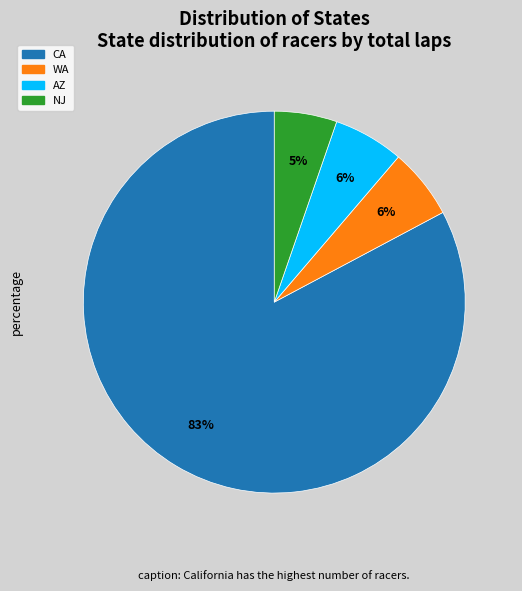

What percentage is the WA slice, to the nearest percent?

6%